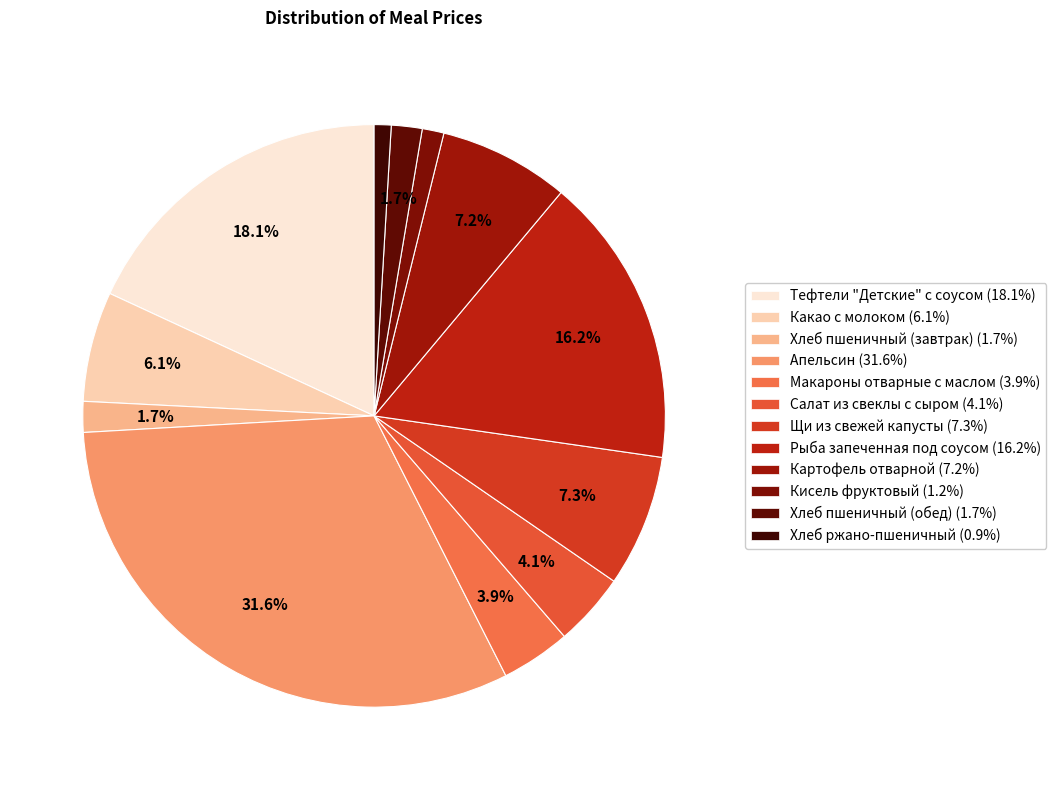

Count the number of slices in the pie.

12